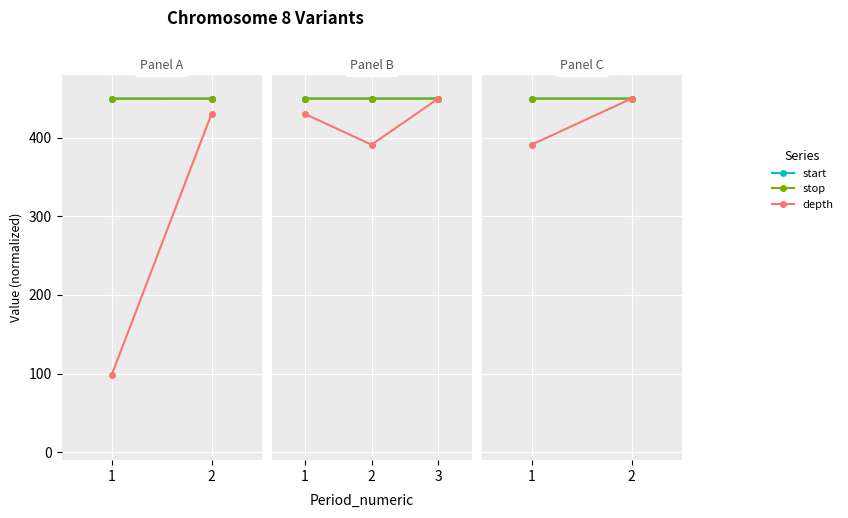

Rank the series by their maximum value, from highest to lowest.

start, stop, depth